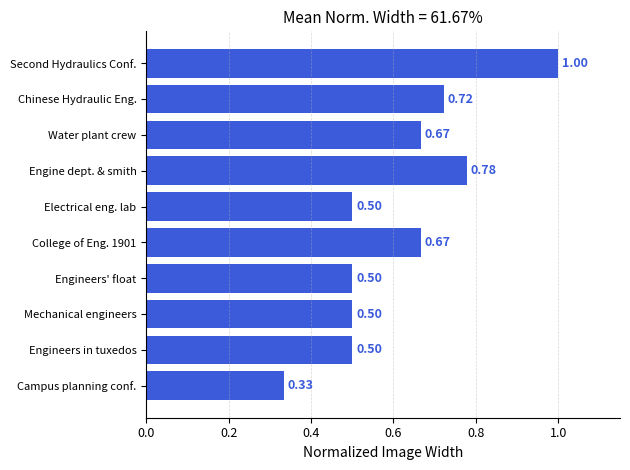

What is the average value?

0.6